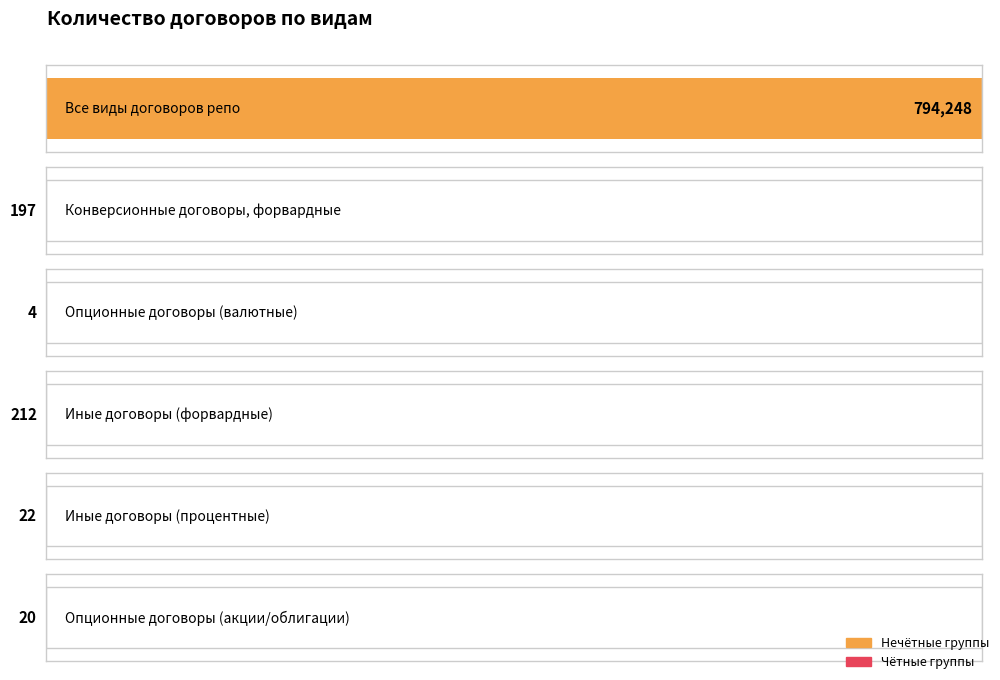

How many values are below 197?

3